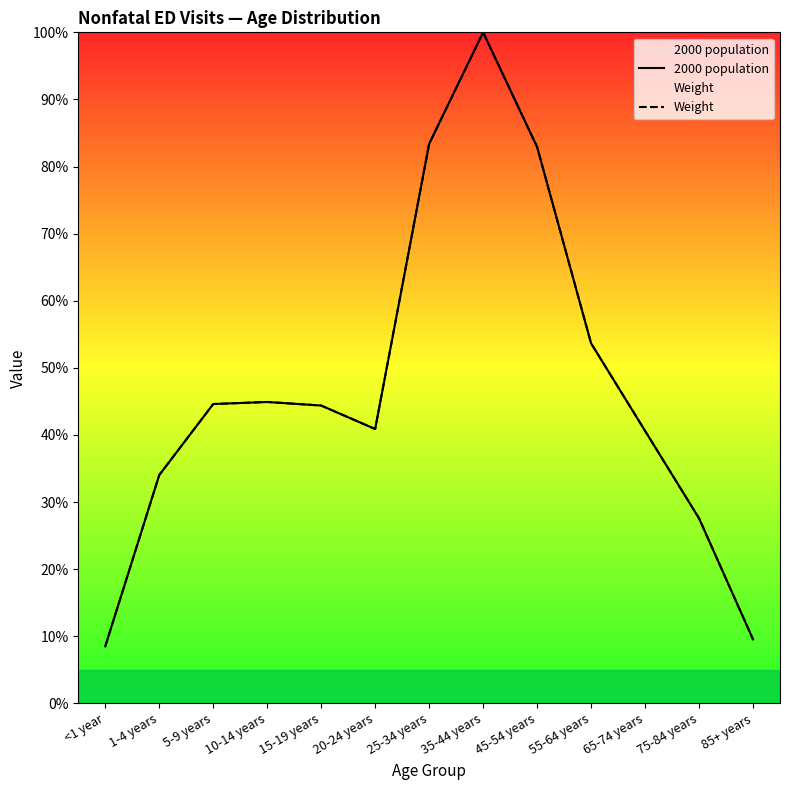

In 2000 population, how many points are higher than both neighbors (excluding endpoints)?

2